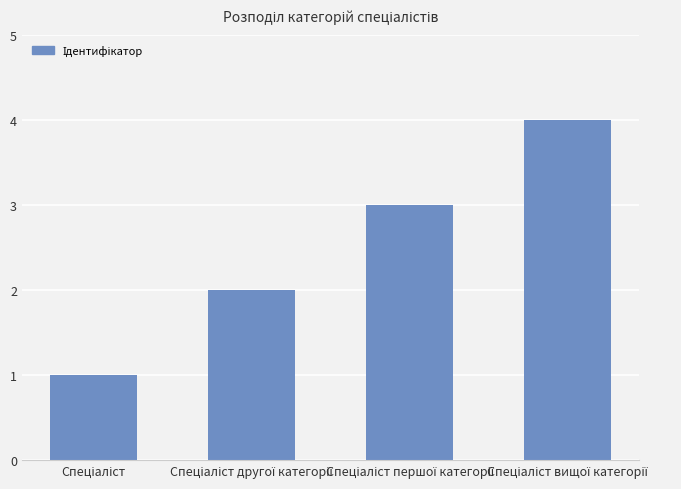

What is the difference between the maximum and minimum values?

3